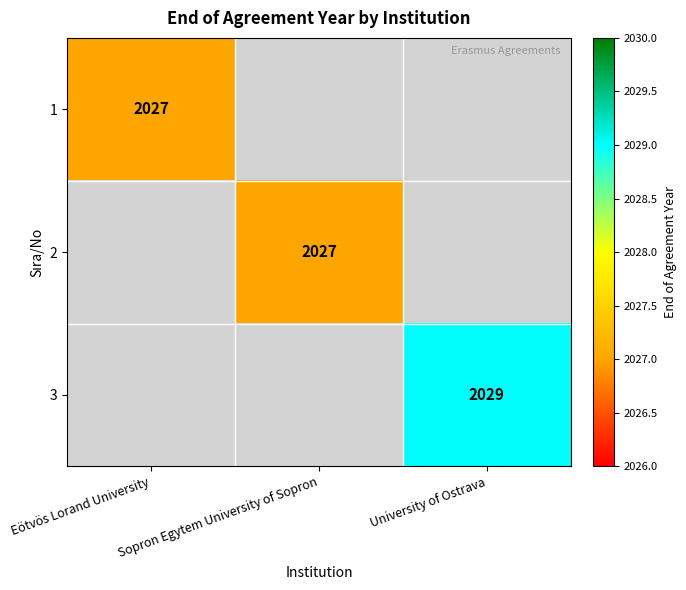

Is the value of 3 at Eötvös Lorand University greater than the value of 2 at Eötvös Lorand University?

No